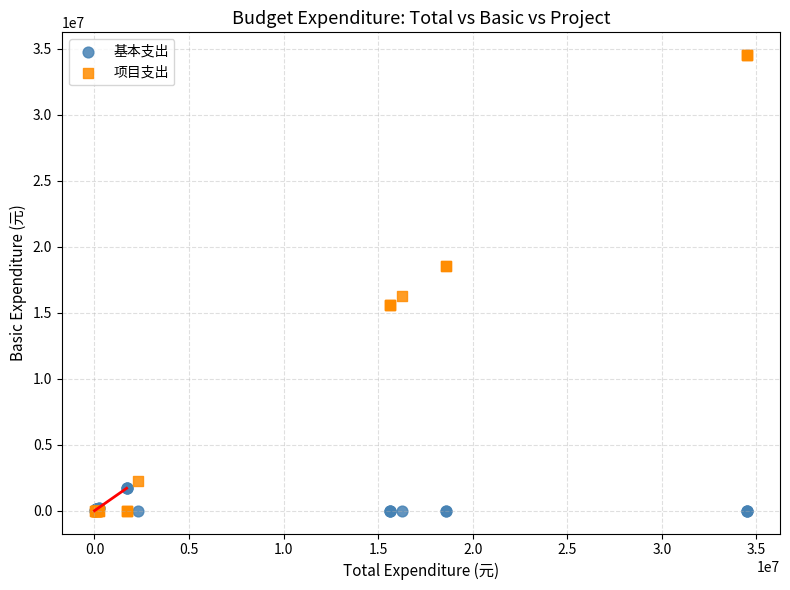

Which series has the largest Y range (max minus min)?

项目支出